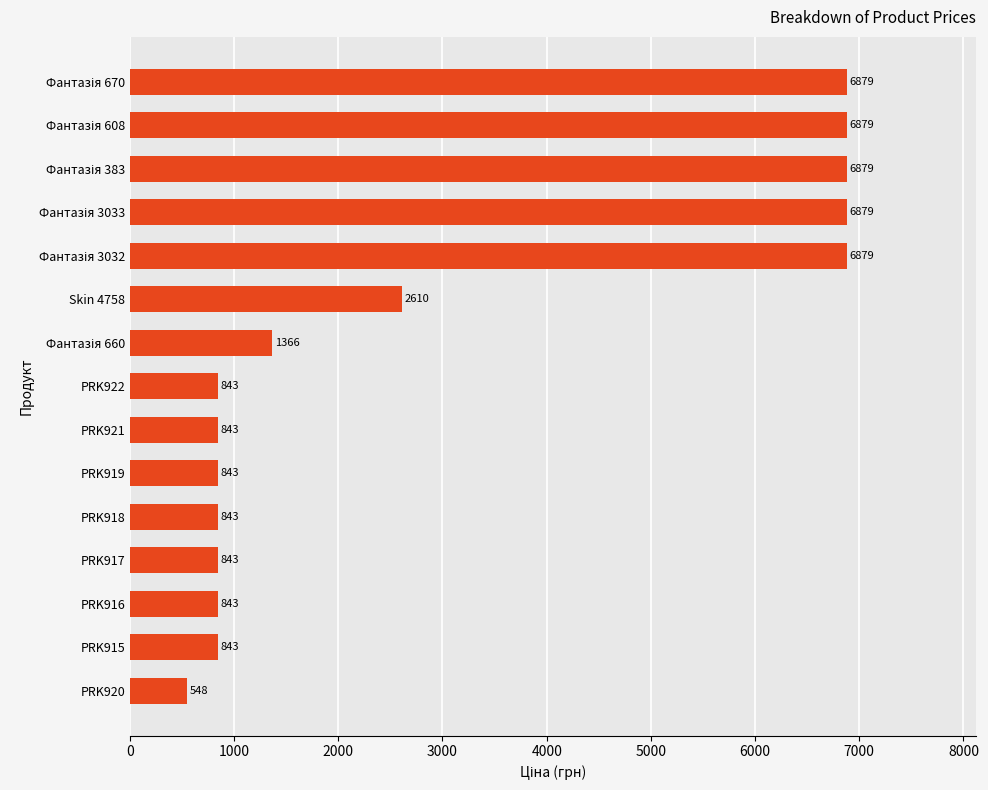

At which category does the chart reach its minimum across all series?

PRK920